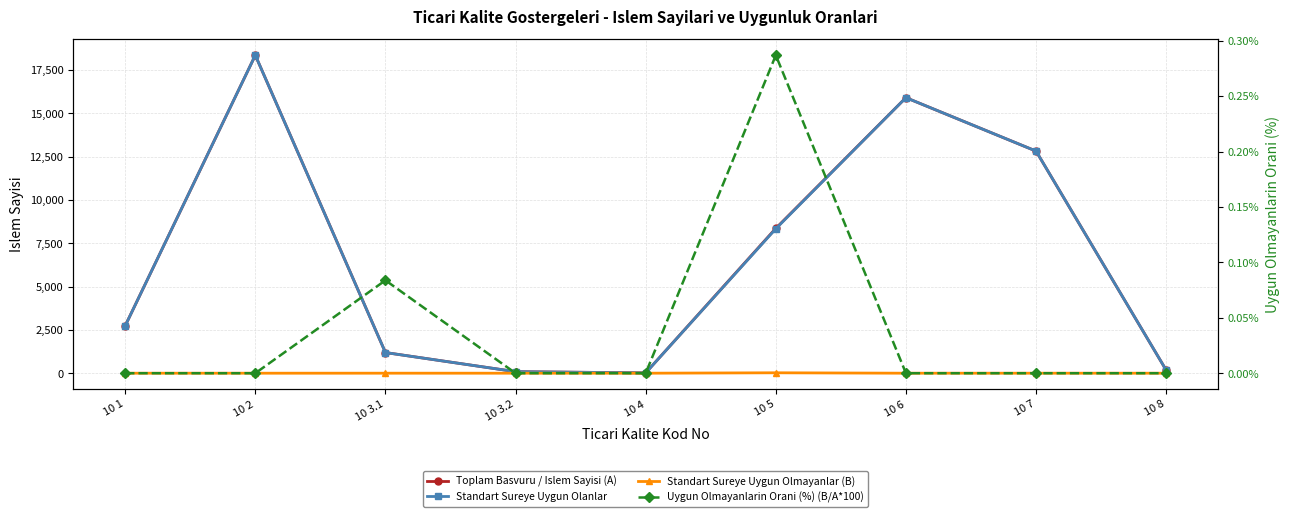

Between 10 8 and 10 7, which is larger?

10 7